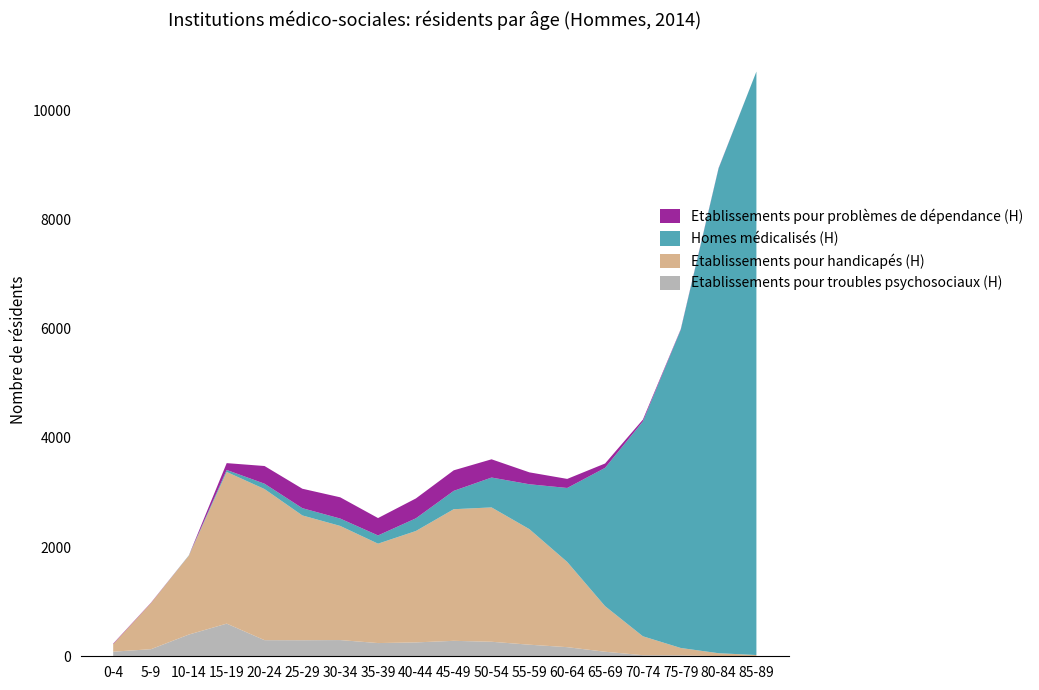

What is the highest value of the Etablissements pour troubles psychosociaux (H) series?

598